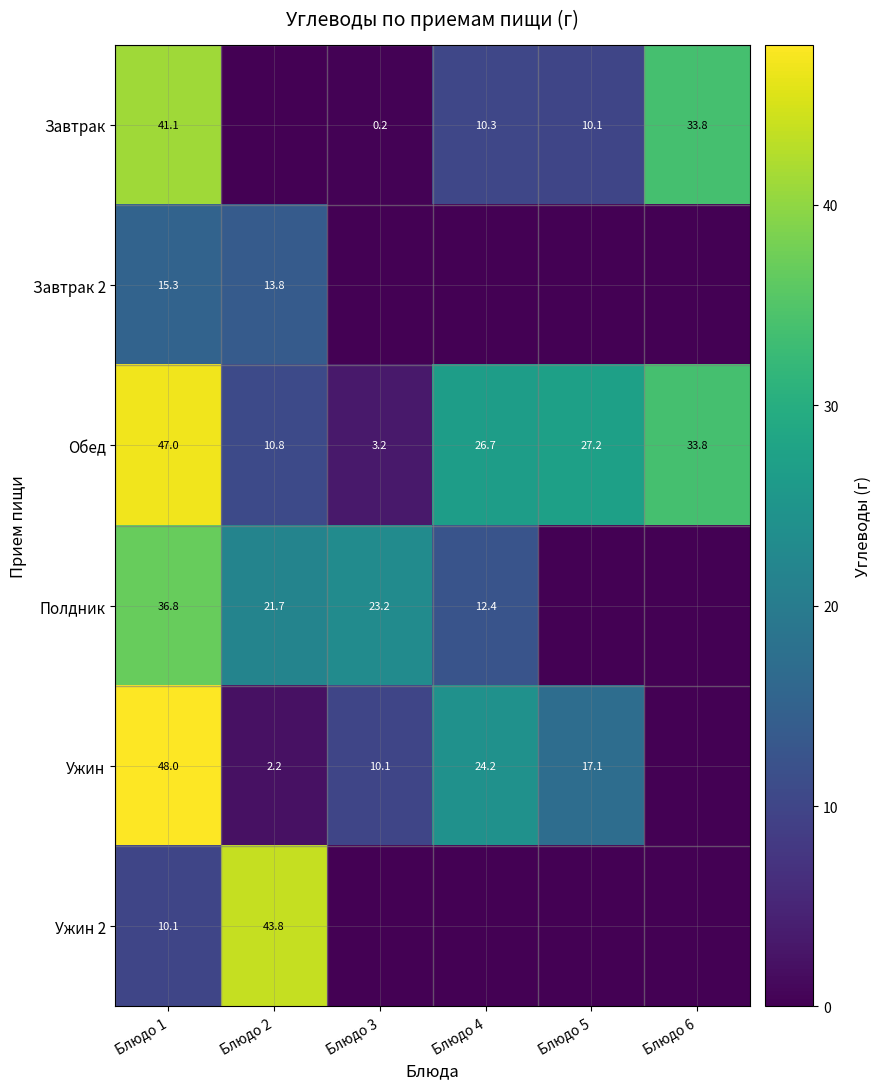

What is the highest value of the Обед series?

47.0